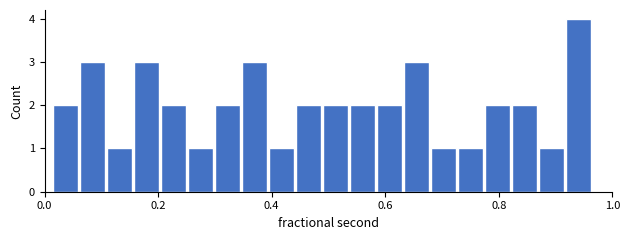

Around what value on the x-axis is the tallest bar? Give the approximate position of its centre, as read against the axis.

0.94